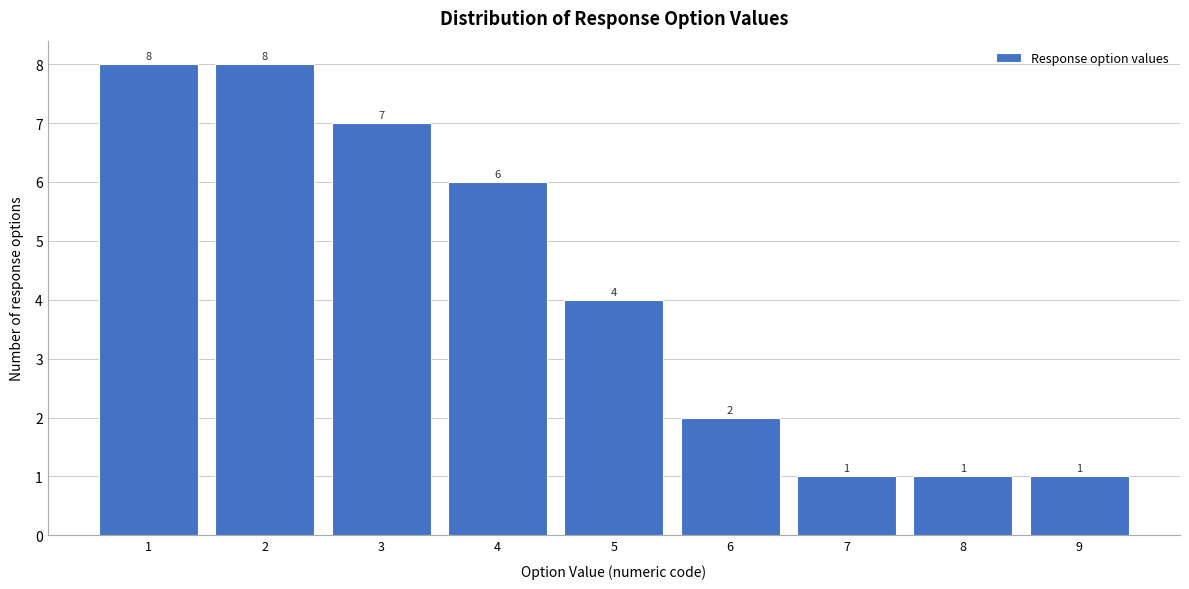

Reading left to right, transcribe this chart: for each bar, give the range it covers on the x-axis and its height.

0.5 to 1.5: 8
1.5 to 2.5: 8
2.5 to 3.5: 7
3.5 to 4.5: 6
4.5 to 5.5: 4
5.5 to 6.5: 2
6.5 to 7.5: 1
7.5 to 8.5: 1
8.5 to 9.5: 1